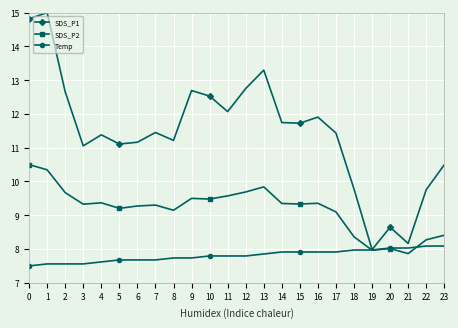

Which series has the largest range (max minus min)?

SDS_P1